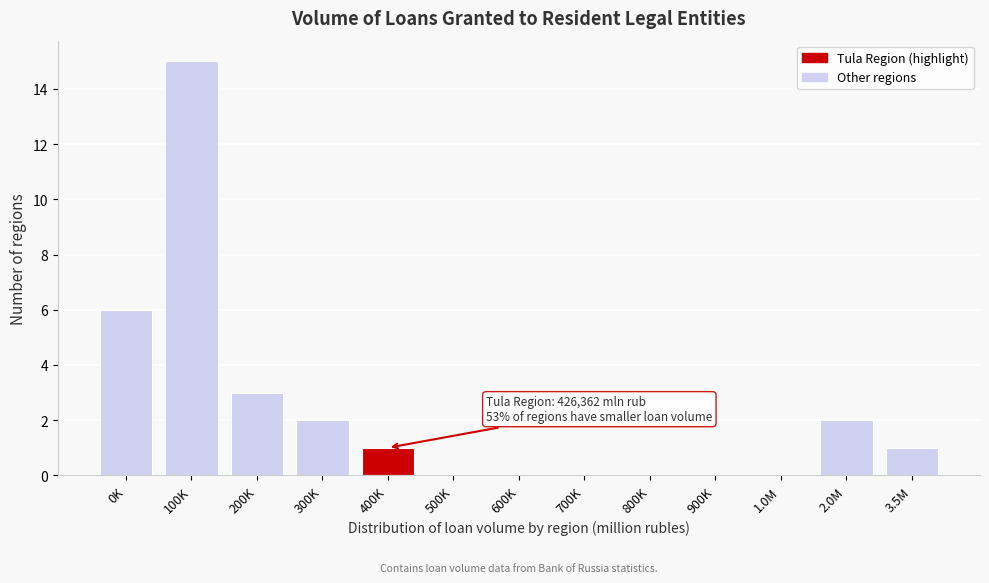

Reading left to right, transcribe all the data shown in this chart.

0K=6	100K=15	200K=3	300K=2	400K=1	500K=0	600K=0	700K=0	800K=0	900K=0	1.0M=0	2.0M=2	3.5M=1